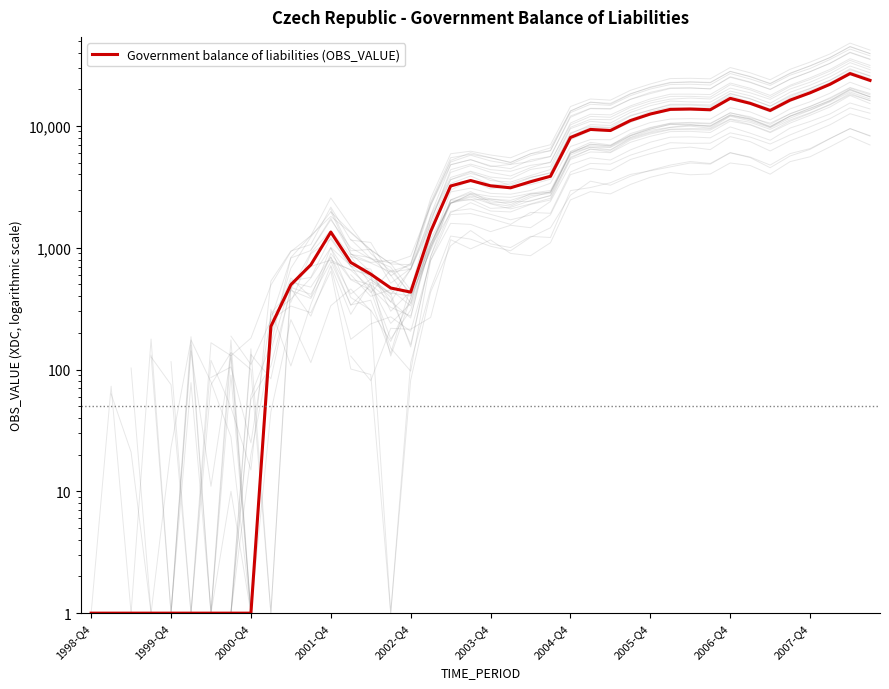

How many points are lower than both their immediate neighbors (excluding endpoints)?

5